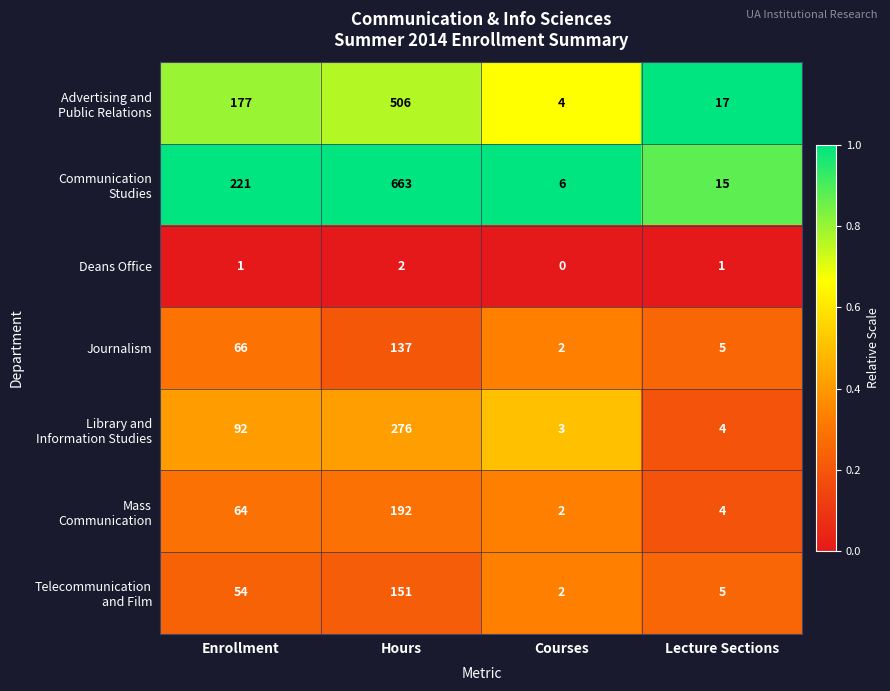

True or false: Deans Office has a value of 1 at Enrollment.

True